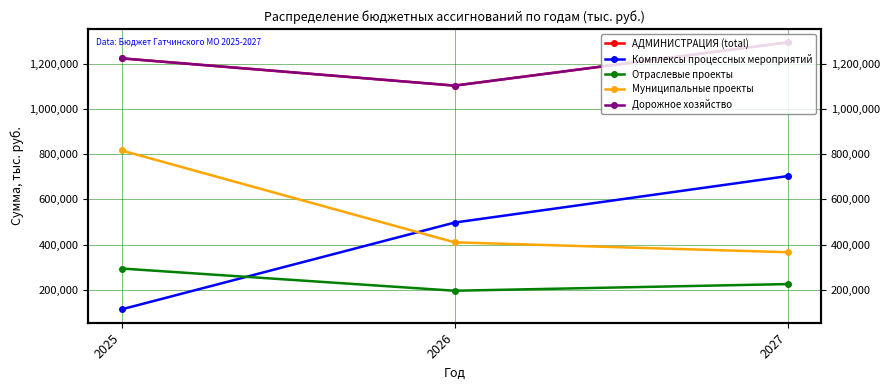

Is the value of Муниципальные проекты at 2025 greater than the value of Комплексы процессных мероприятий at 2027?

Yes